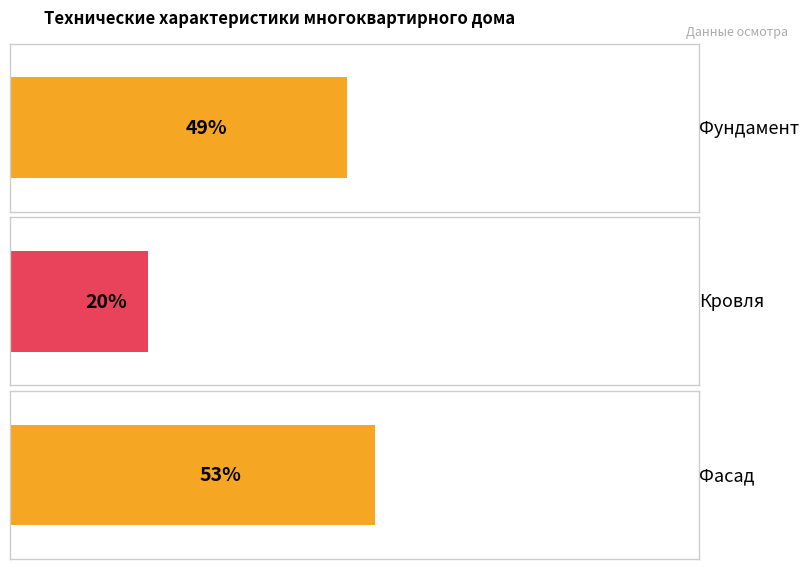

How many data points does each series have?

3